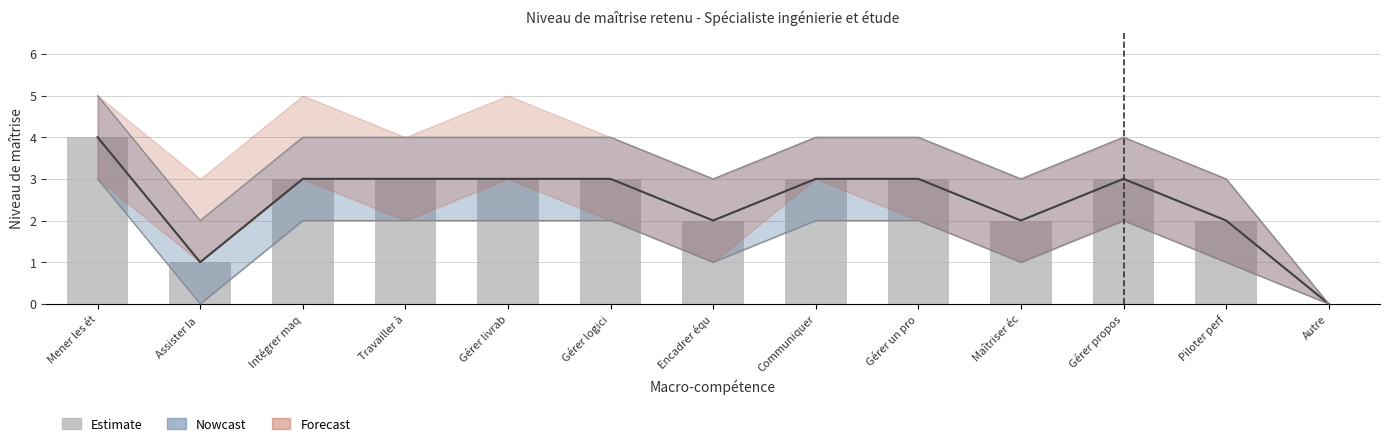

What is the label of the 5th bar from the right?

Gérer un pro